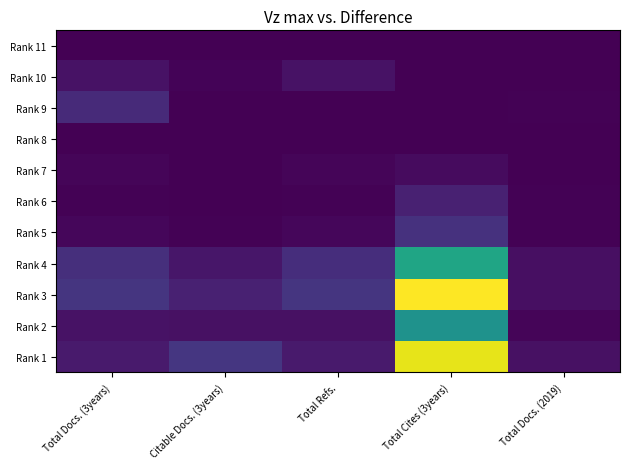

At which category is the sum across all series the highest?

Total Cites (3years)